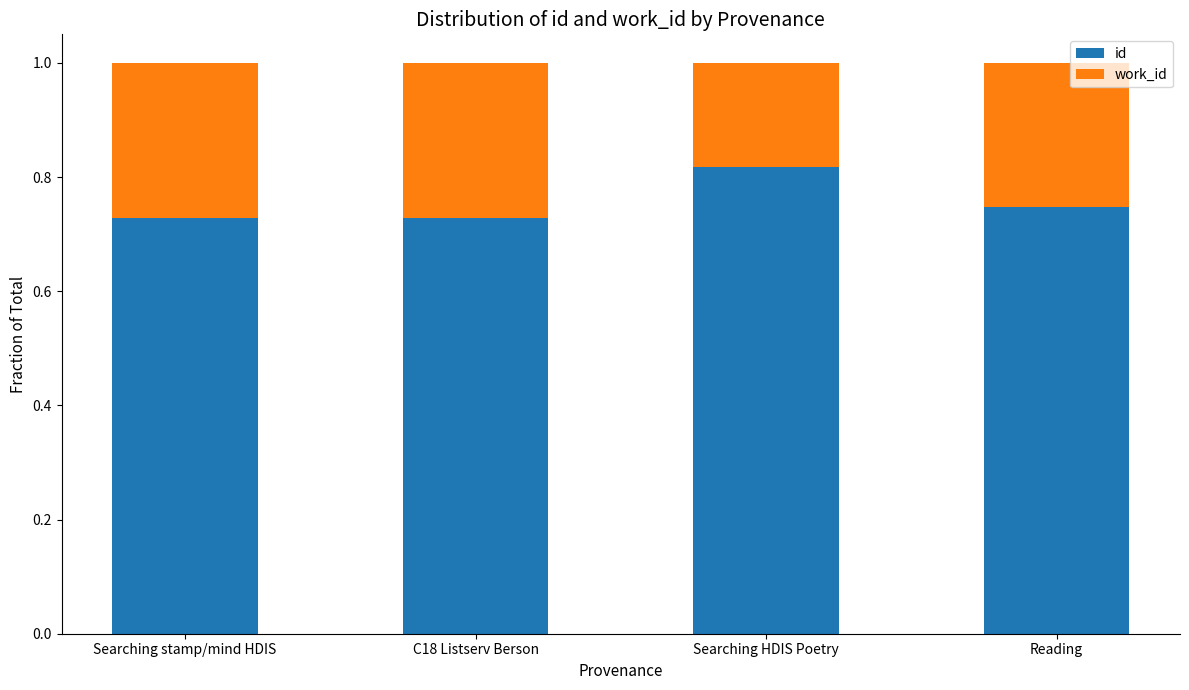

What is the sum of the id values at Searching HDIS Poetry and Searching stamp/mind HDIS?

1.5